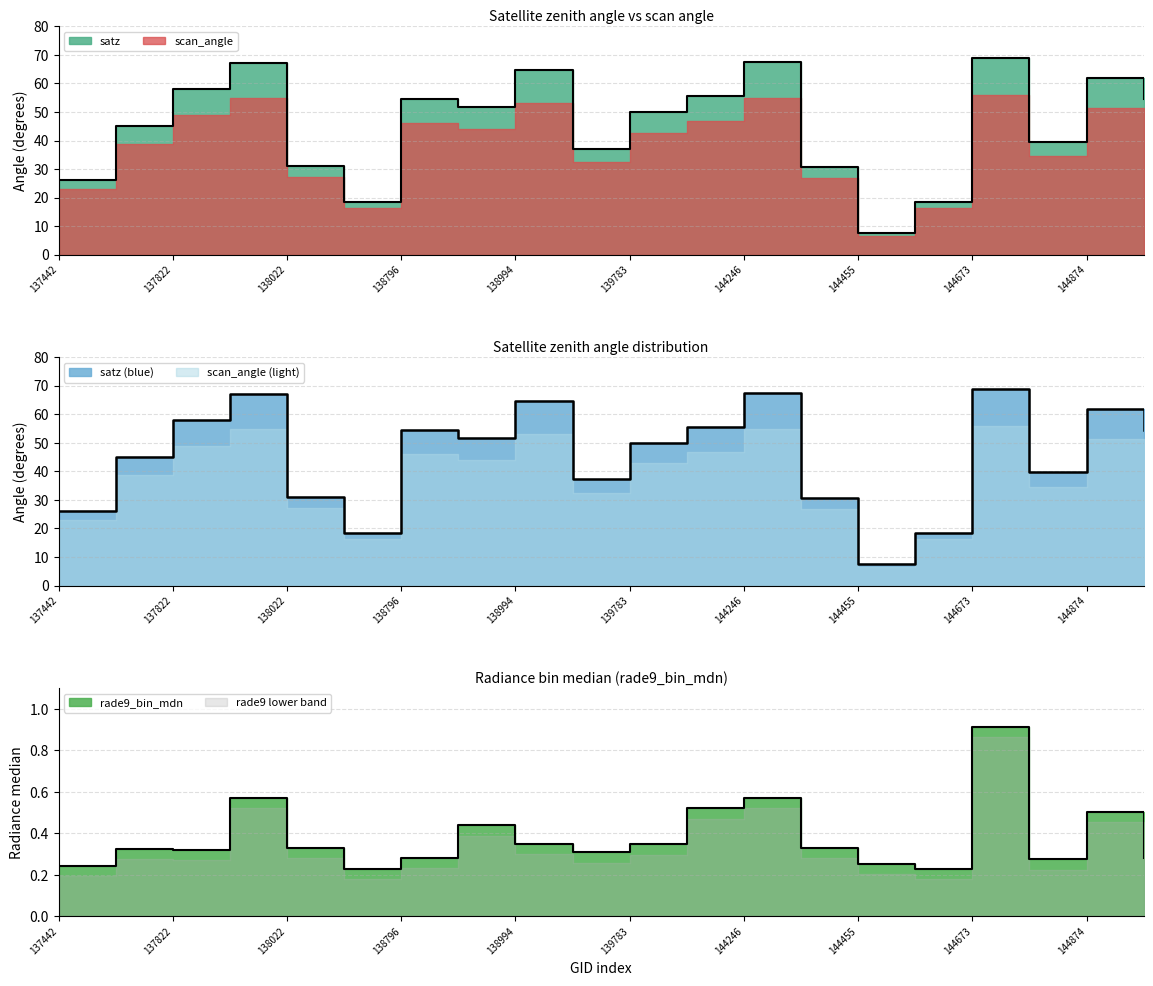

Which series has the largest range (max minus min)?

satz